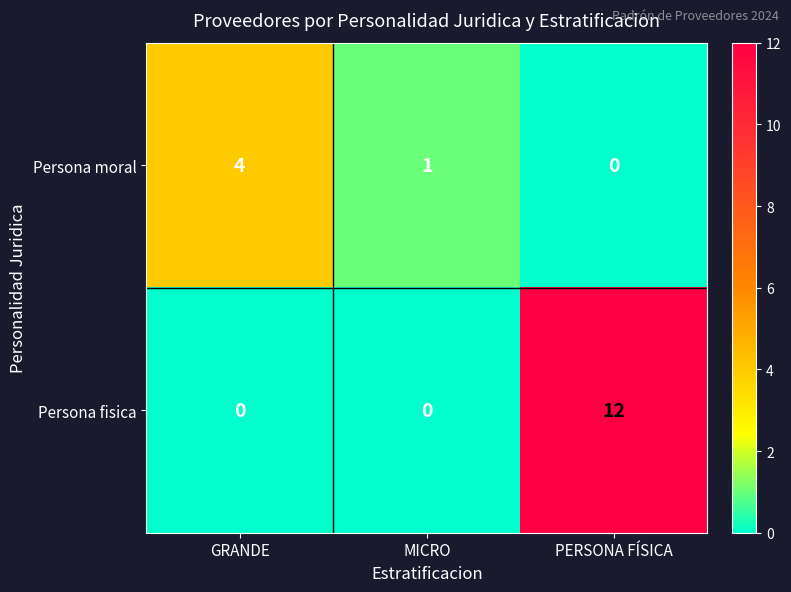

The Persona fisica series shows 12 at PERSONA FÍSICA. True or false?

True